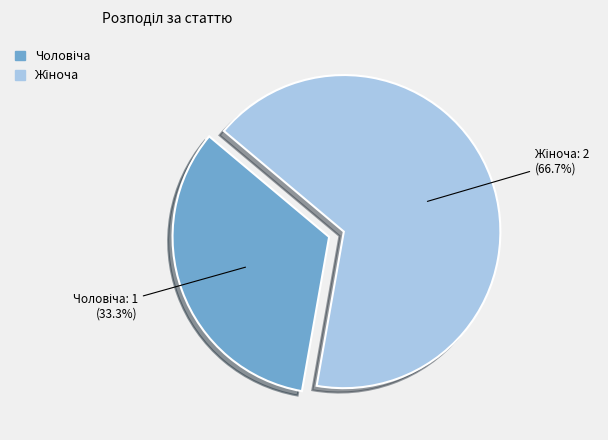

Is there any slice that represents more than half of the pie?

Yes